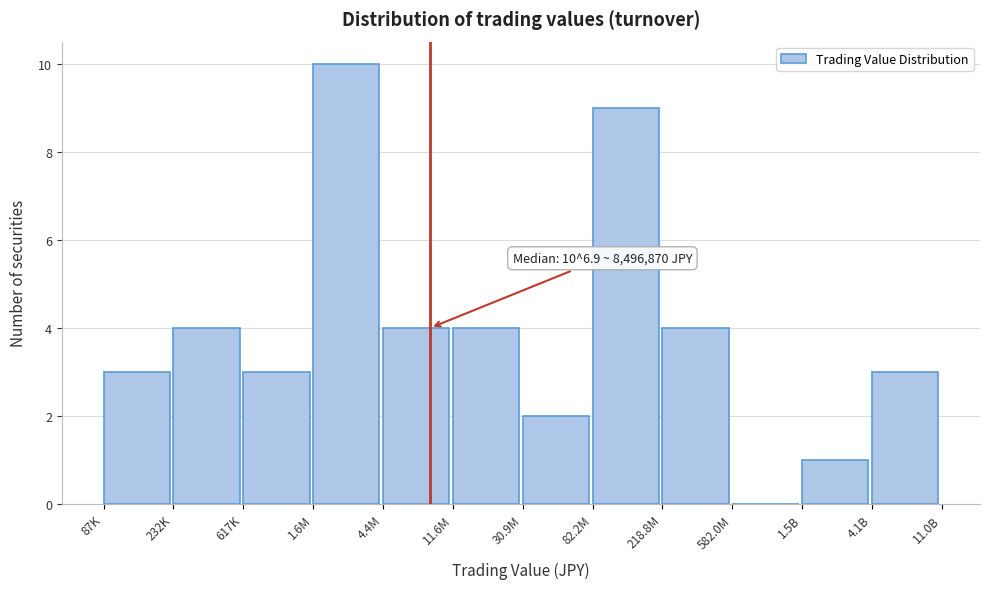

Reading left to right, extract all data points from this chart.

87K=3	232K=4	617K=3	1.6M=10	4.4M=4	11.6M=4	30.9M=2	82.2M=9	218.8M=4	582.0M=0	1.5B=1	4.1B=3